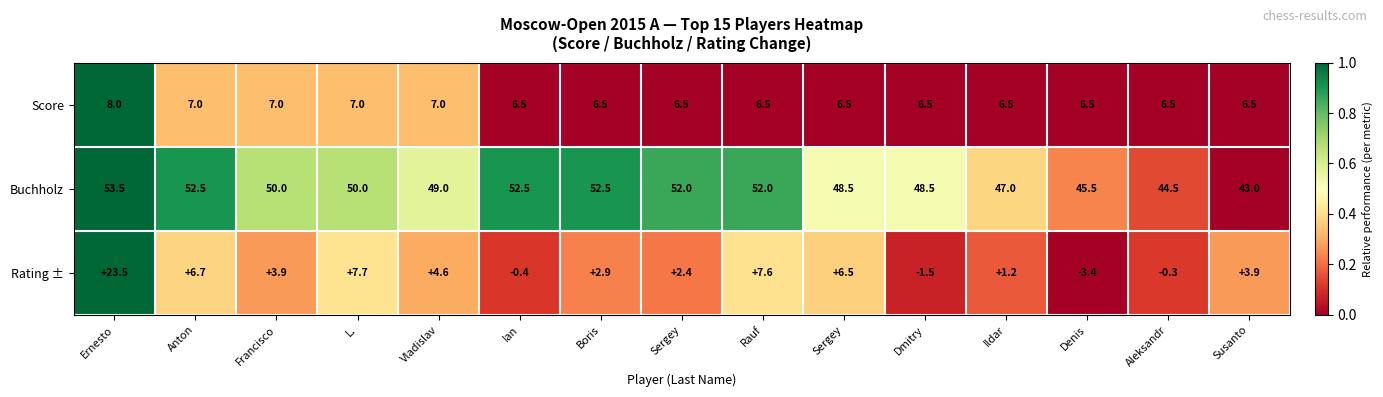

How many values in Rating ± are above zero?

11